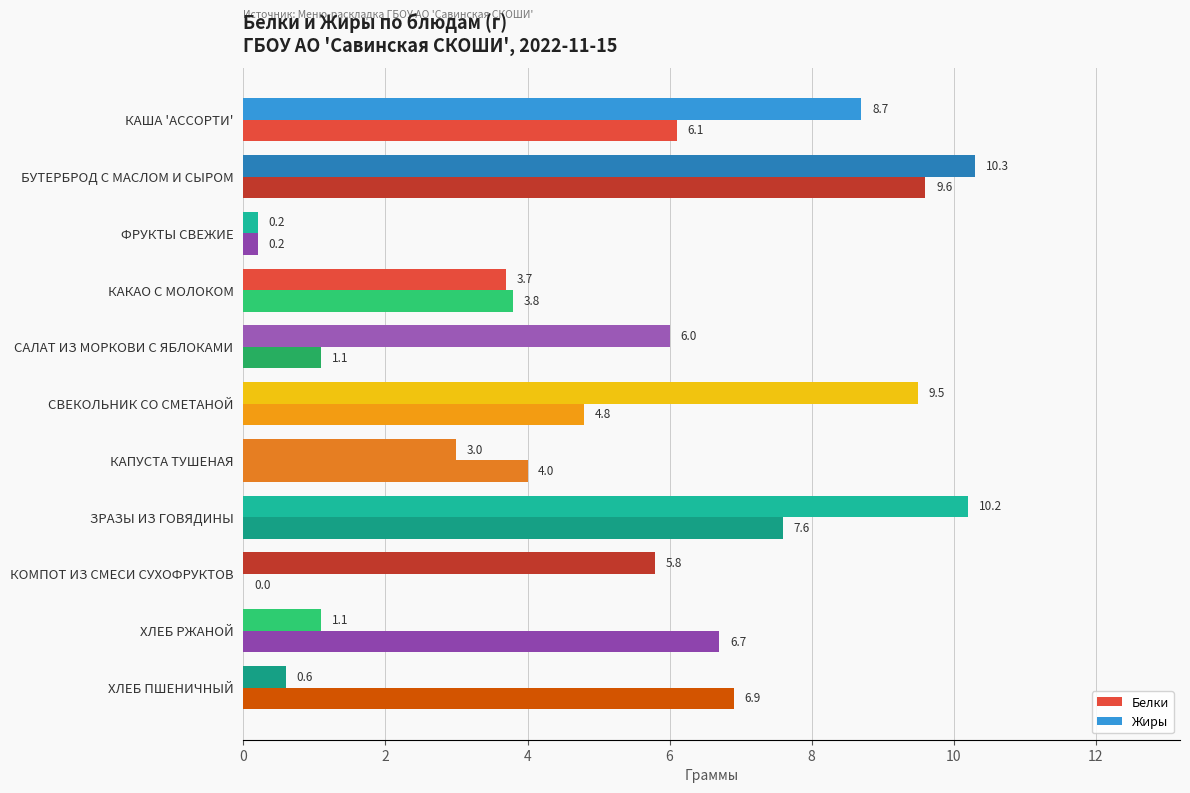

What is the difference between the second highest and minimum values in the Жиры series?

10.0